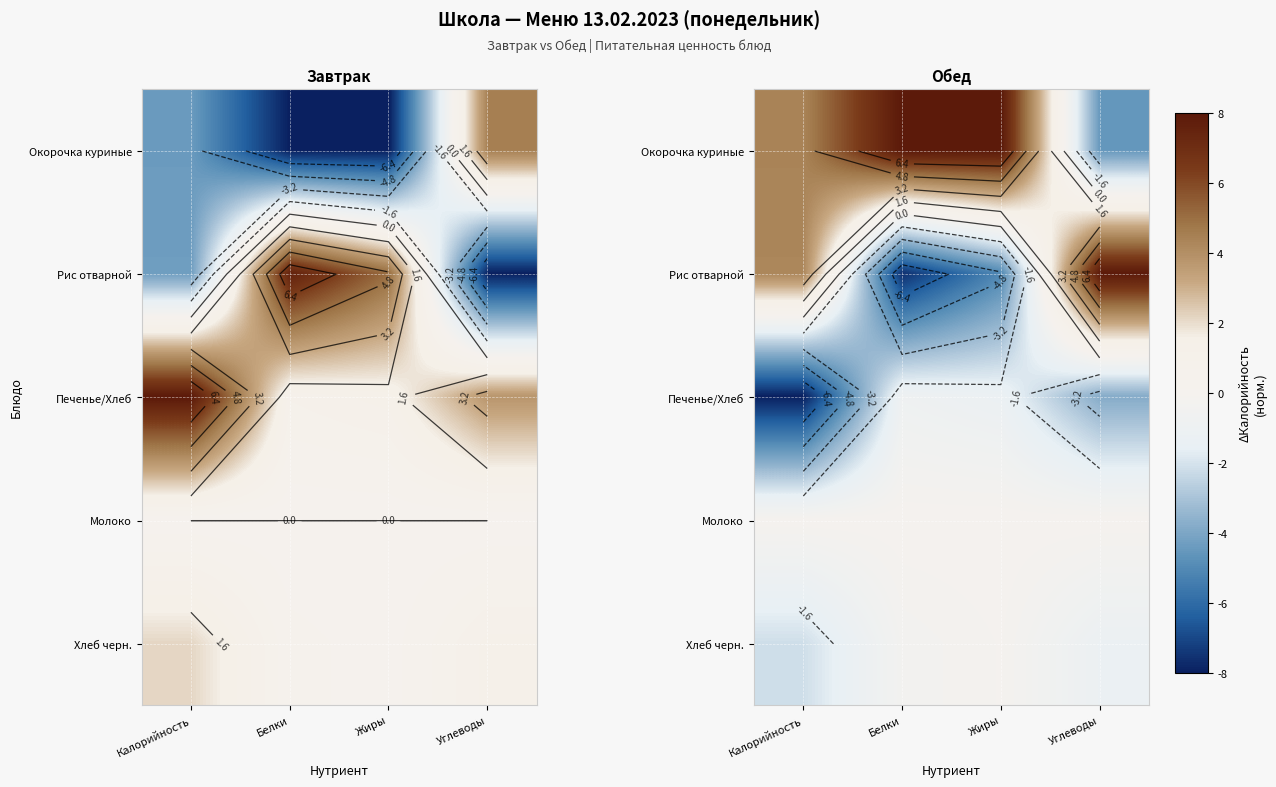

At how many categories does at least one series exceed 6?

3